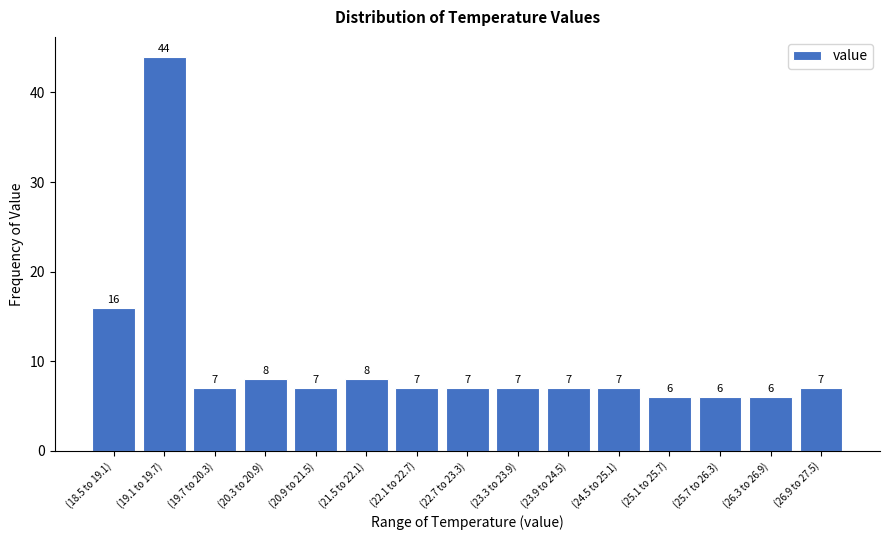

Reading left to right, transcribe all the data shown in this chart.

(18.5 to 19.1)=16	(19.1 to 19.7)=44	(19.7 to 20.3)=7	(20.3 to 20.9)=8	(20.9 to 21.5)=7	(21.5 to 22.1)=8	(22.1 to 22.7)=7	(22.7 to 23.3)=7	(23.3 to 23.9)=7	(23.9 to 24.5)=7	(24.5 to 25.1)=7	(25.1 to 25.7)=6	(25.7 to 26.3)=6	(26.3 to 26.9)=6	(26.9 to 27.5)=7